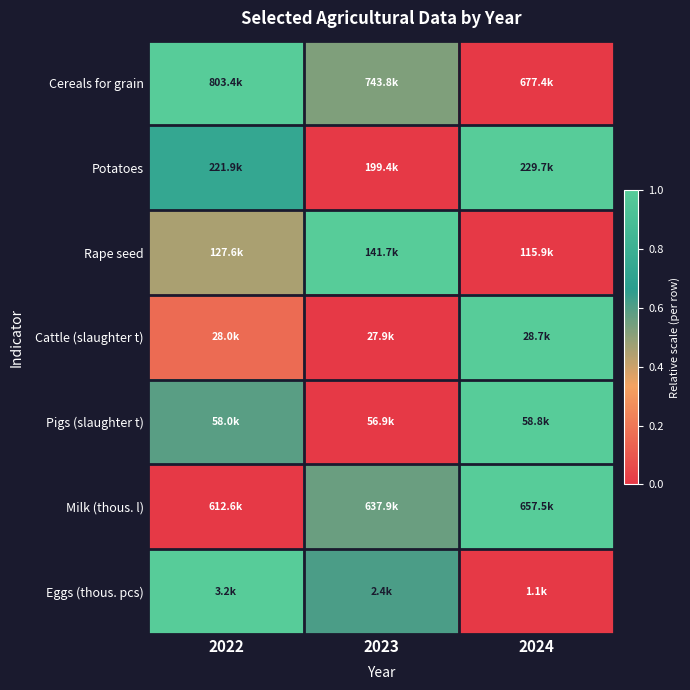

What is the difference between the highest and lowest values at 2024?

1.0